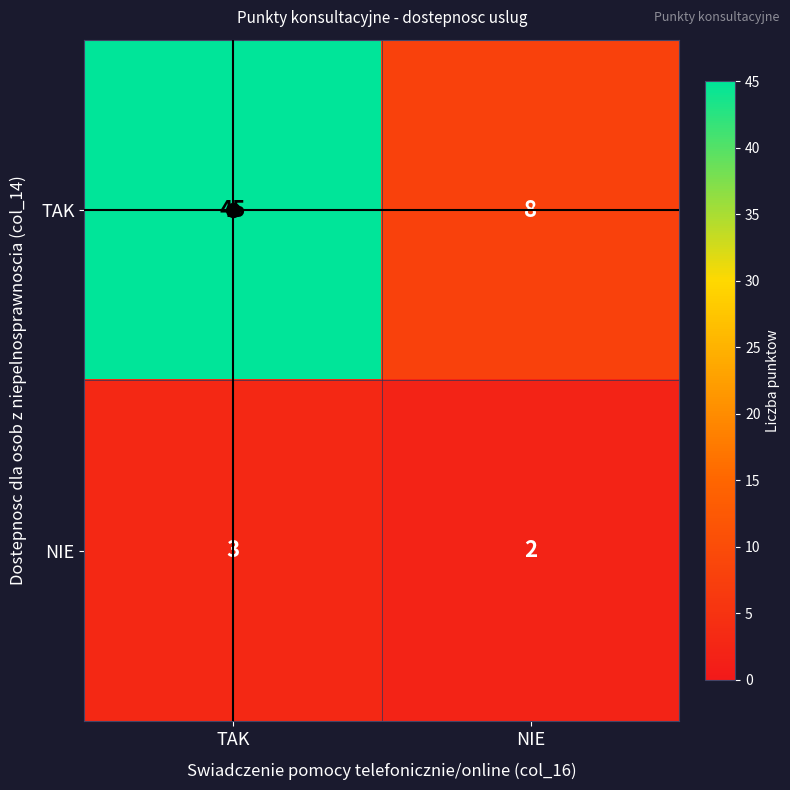

List the labels in order of TAK value, largest first.

TAK, NIE